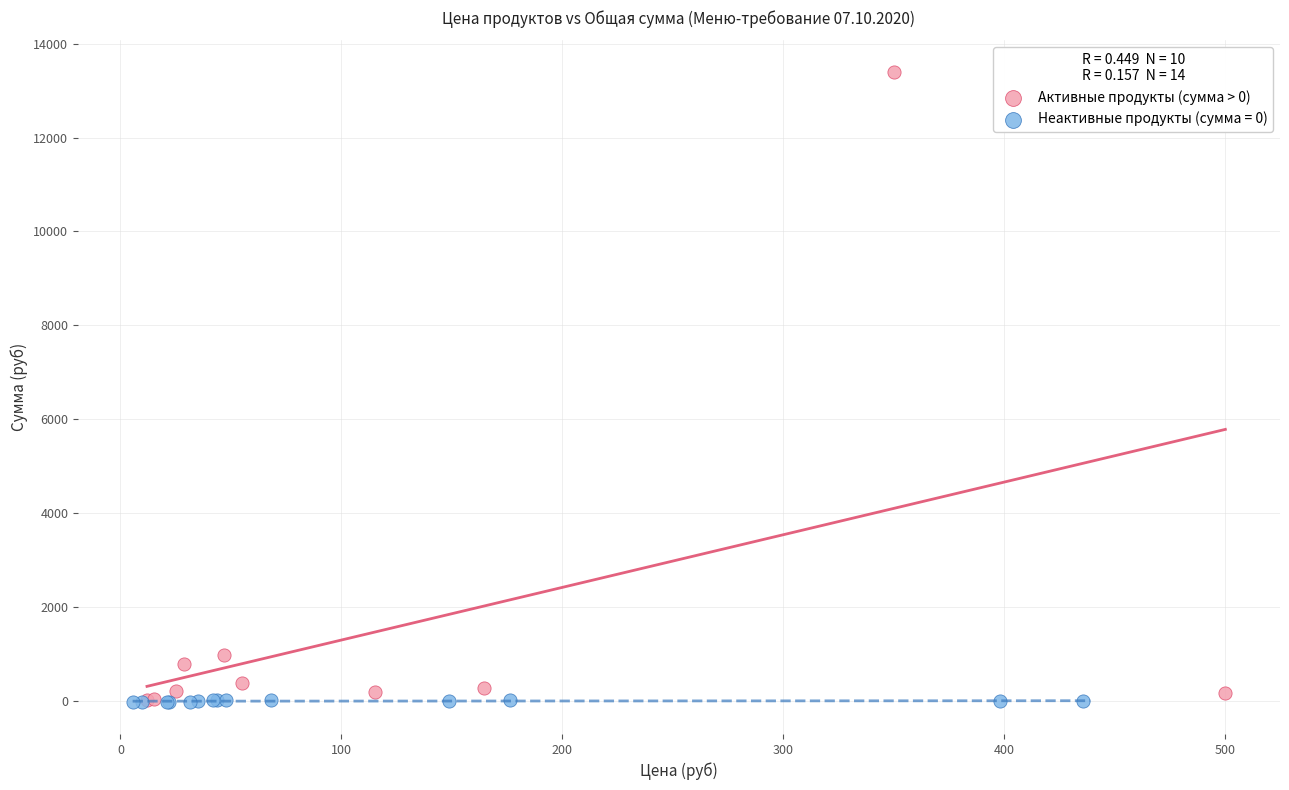

Which series reaches the maximum Y coordinate?

Активные продукты (сумма > 0)